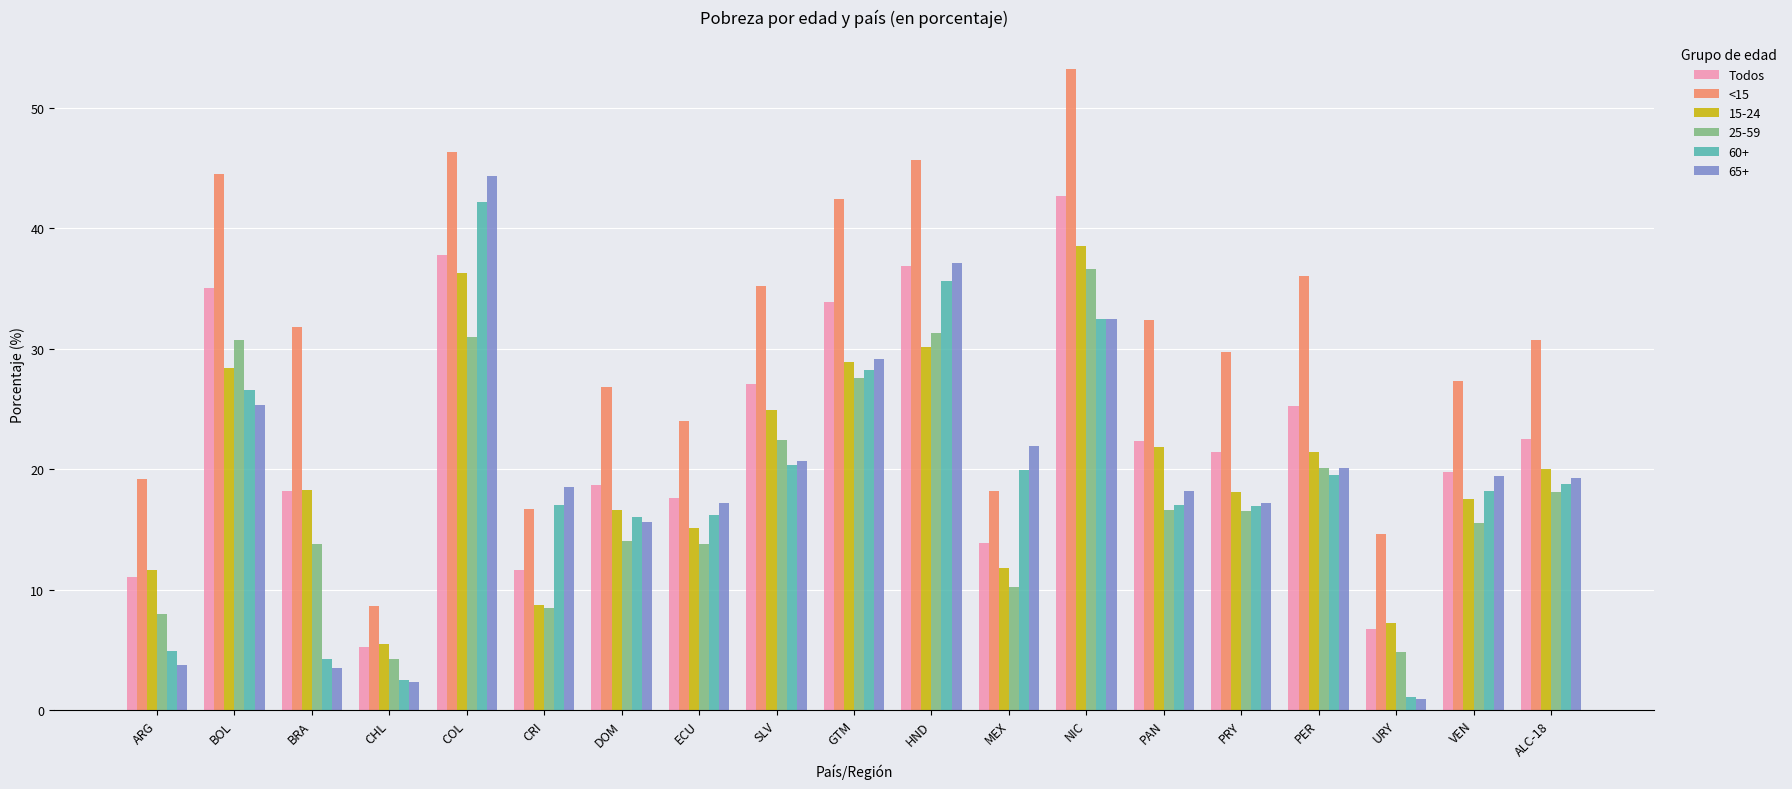

How many data points in <15 are above 30?

10